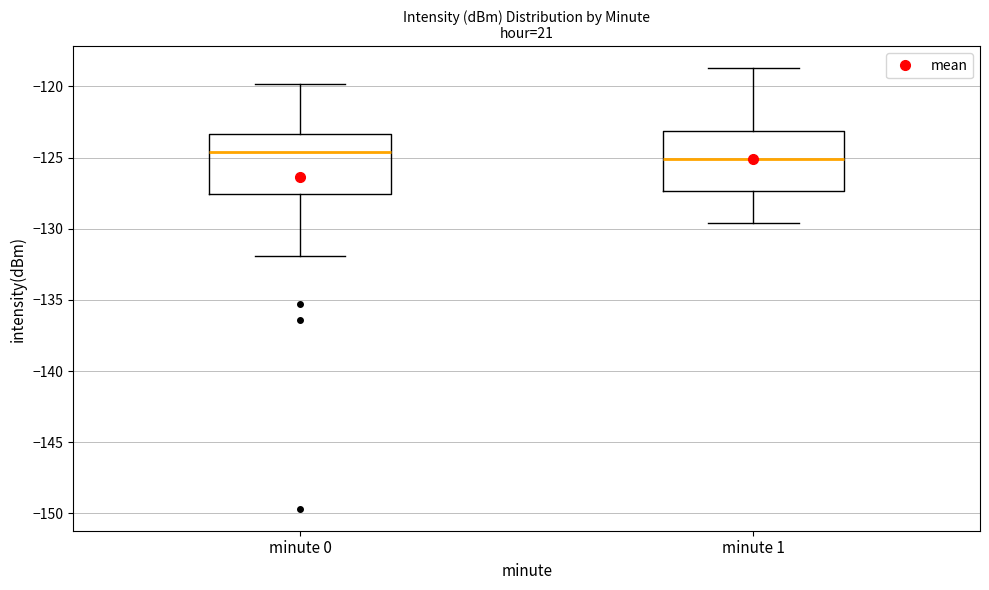

Where does the lower whisker of the box for minute 1 end on the y-axis? The values are not printed on the chart, so give them approximately, as read against the axis.

-129.5